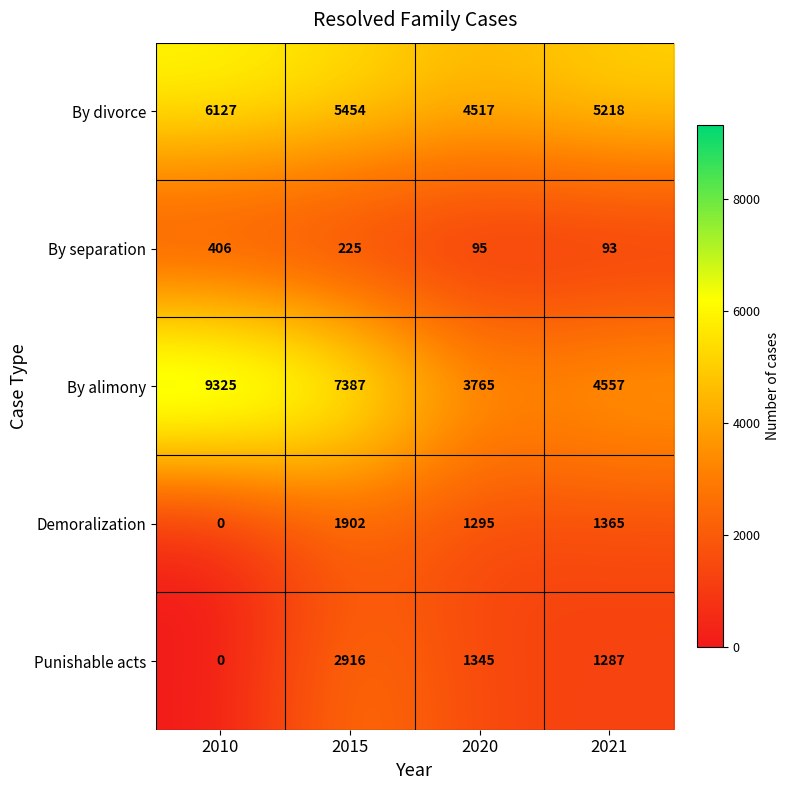

Which category has the highest value in the By alimony series?

2010